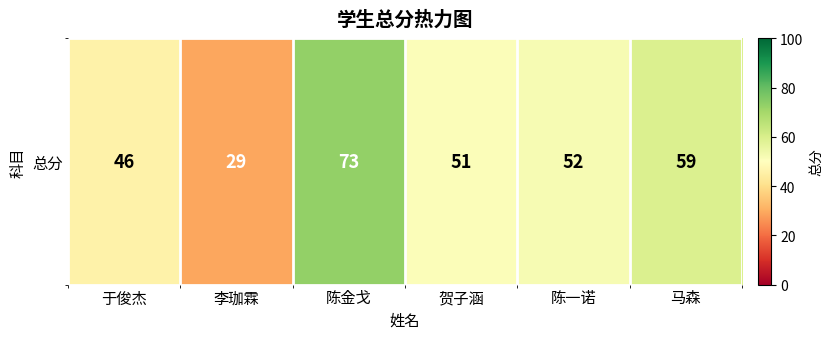

Rank the categories by value from highest to lowest.

陈金戈, 马森, 陈一诺, 贺子涵, 于俊杰, 李珈霖